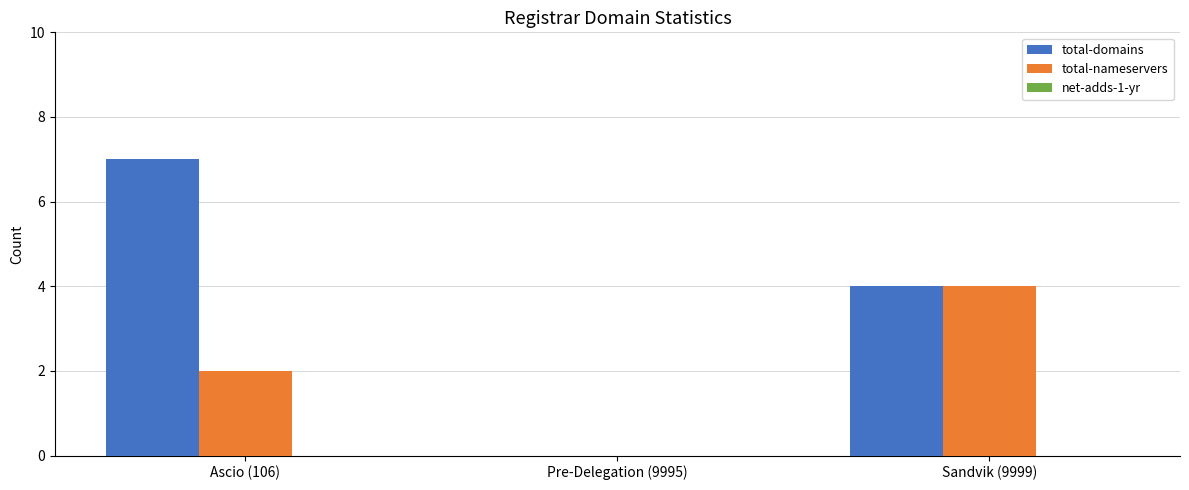

Read the total-domains value at Ascio (106).

7